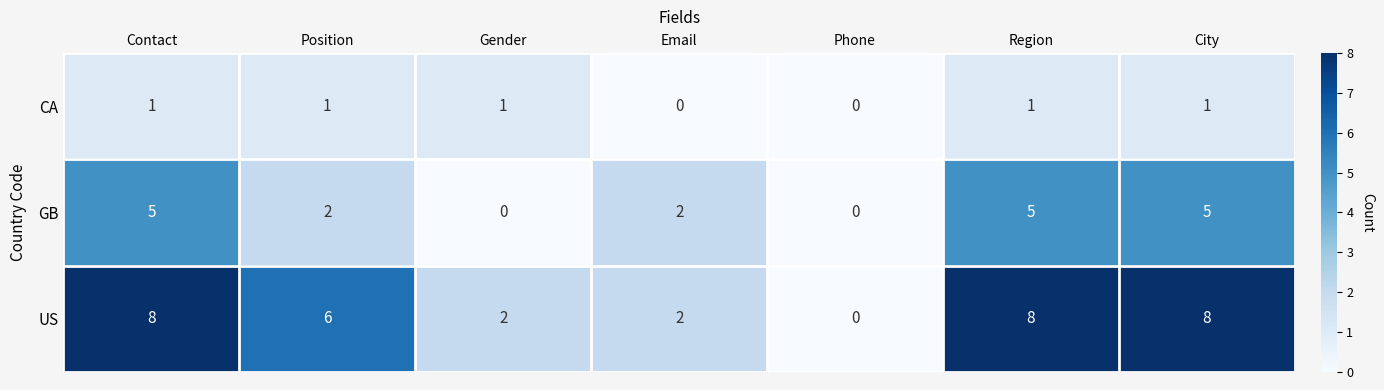

Reading left to right, what are all the values shown in this chart?

CA: Contact=1	Position=1	Gender=1	Email=0	Phone=0	Region=1	City=1
GB: Contact=5	Position=2	Gender=0	Email=2	Phone=0	Region=5	City=5
US: Contact=8	Position=6	Gender=2	Email=2	Phone=0	Region=8	City=8